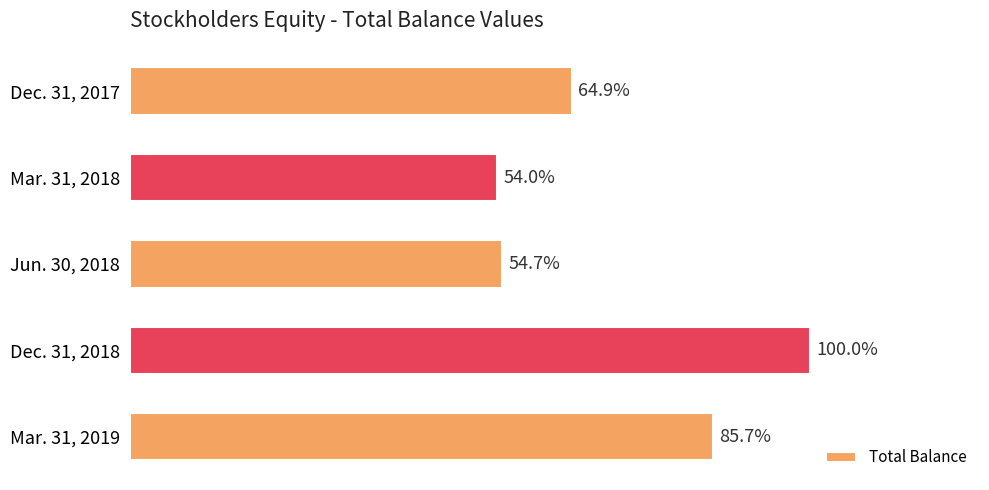

Does the chart contain any negative values?

No